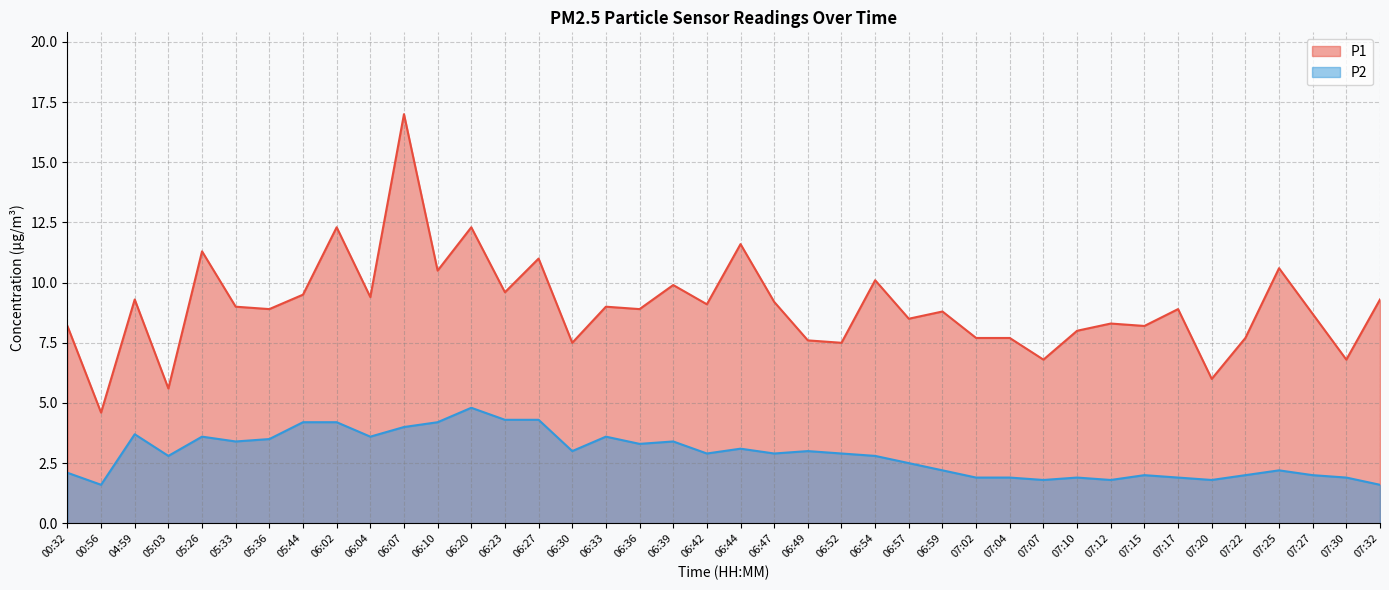

Is it true that P1 equals 11.6 at 07:27?

False